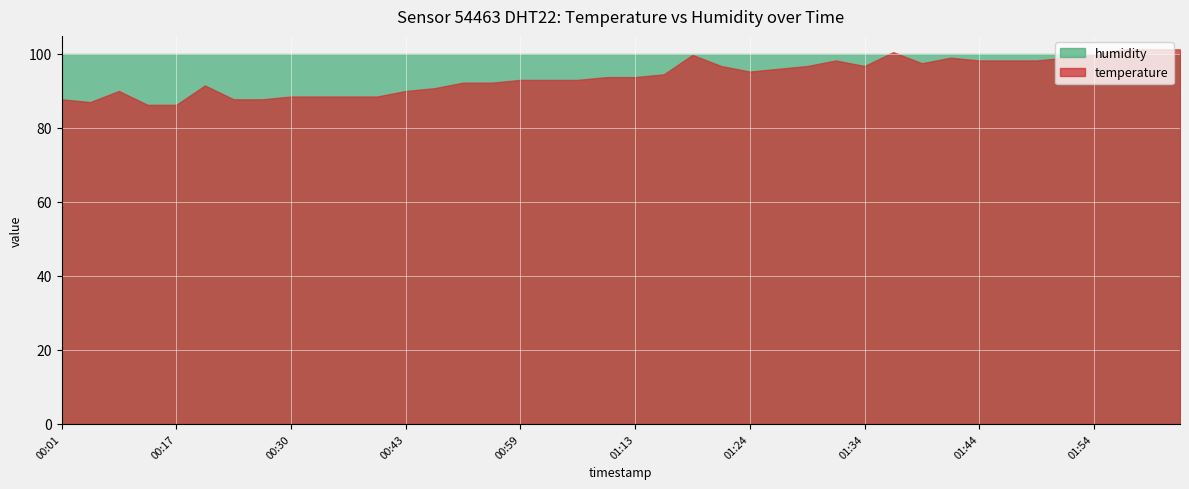

What is the label of the 9th point from the right?

01:41